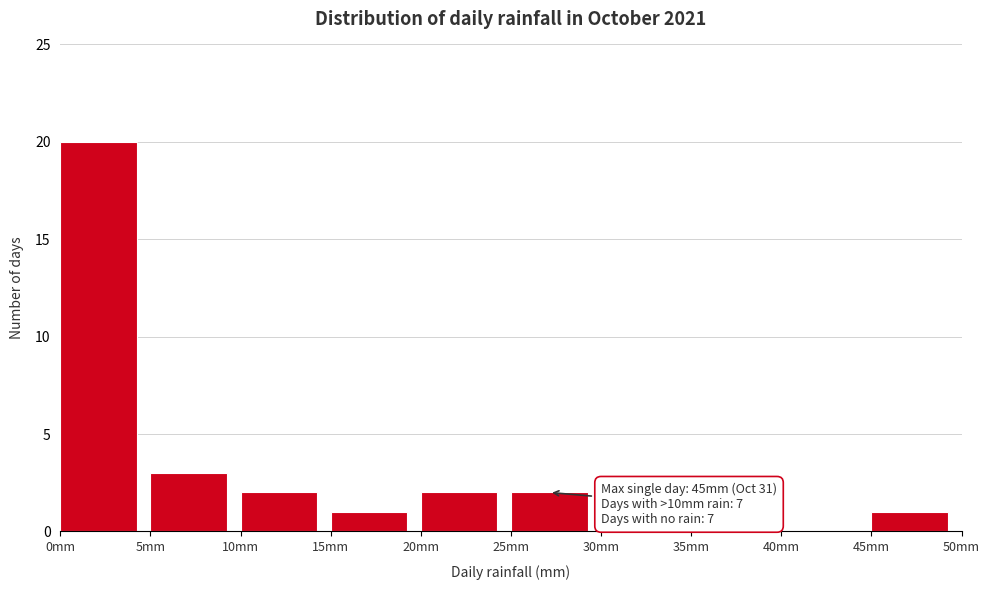

Which range on the x-axis has the tallest bar?

0 to 5